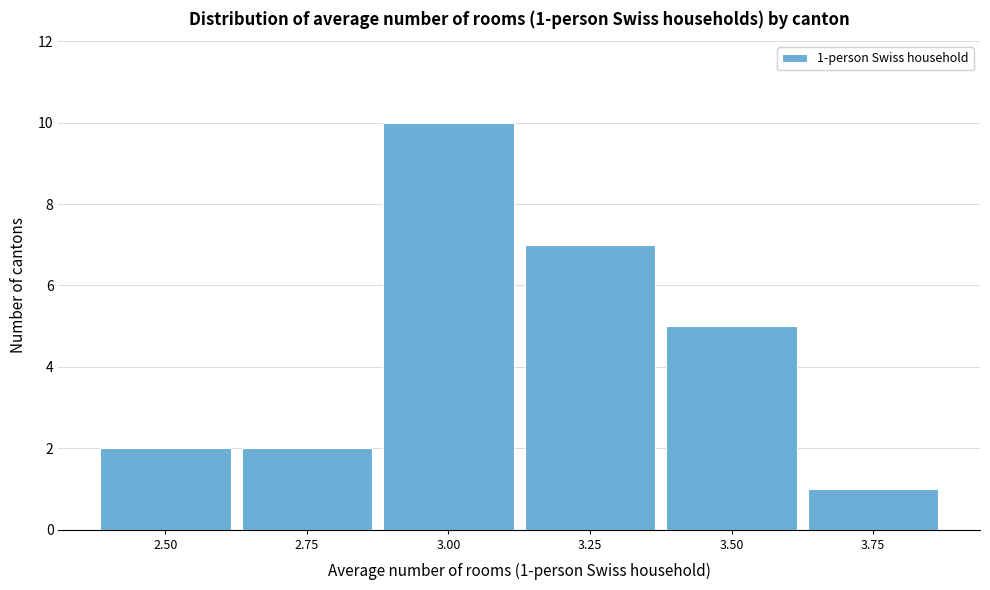

Reading left to right, what are all the values shown in this chart?

2	2	10	7	5	1